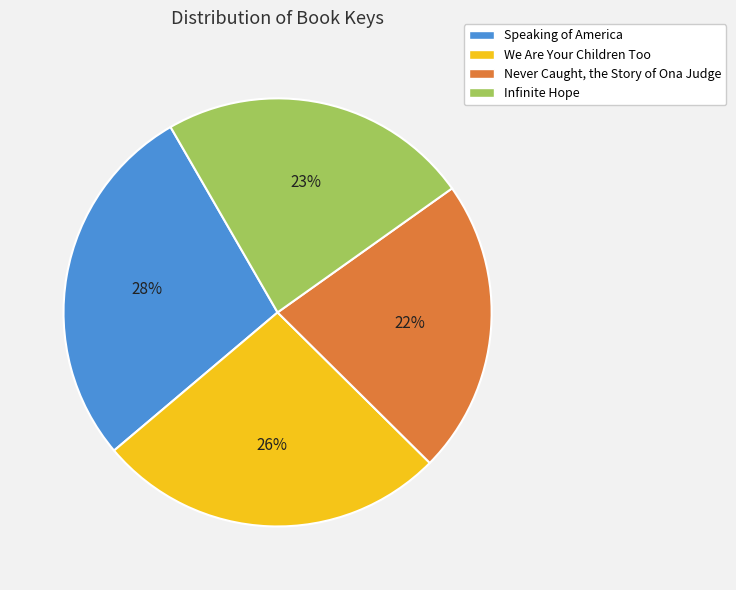

What is the ratio of the value at Infinite Hope to the value at Speaking of America?

0.8